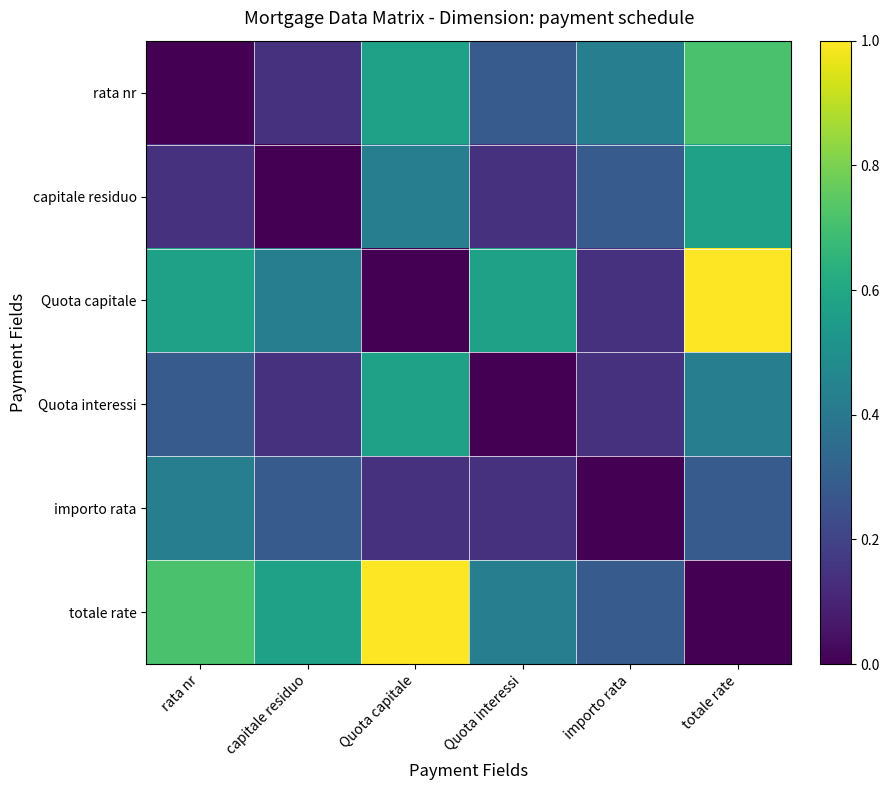

Reading left to right, extract all data points from this chart.

rata nr: rata nr=0.0	capitale residuo=0.1	Quota capitale=0.6	Quota interessi=0.3	importo rata=0.4	totale rate=0.7
capitale residuo: rata nr=0.1	capitale residuo=0.0	Quota capitale=0.4	Quota interessi=0.1	importo rata=0.3	totale rate=0.6
Quota capitale: rata nr=0.6	capitale residuo=0.4	Quota capitale=0.0	Quota interessi=0.6	importo rata=0.1	totale rate=1.0
Quota interessi: rata nr=0.3	capitale residuo=0.1	Quota capitale=0.6	Quota interessi=0.0	importo rata=0.1	totale rate=0.4
importo rata: rata nr=0.4	capitale residuo=0.3	Quota capitale=0.1	Quota interessi=0.1	importo rata=0.0	totale rate=0.3
totale rate: rata nr=0.7	capitale residuo=0.6	Quota capitale=1.0	Quota interessi=0.4	importo rata=0.3	totale rate=0.0